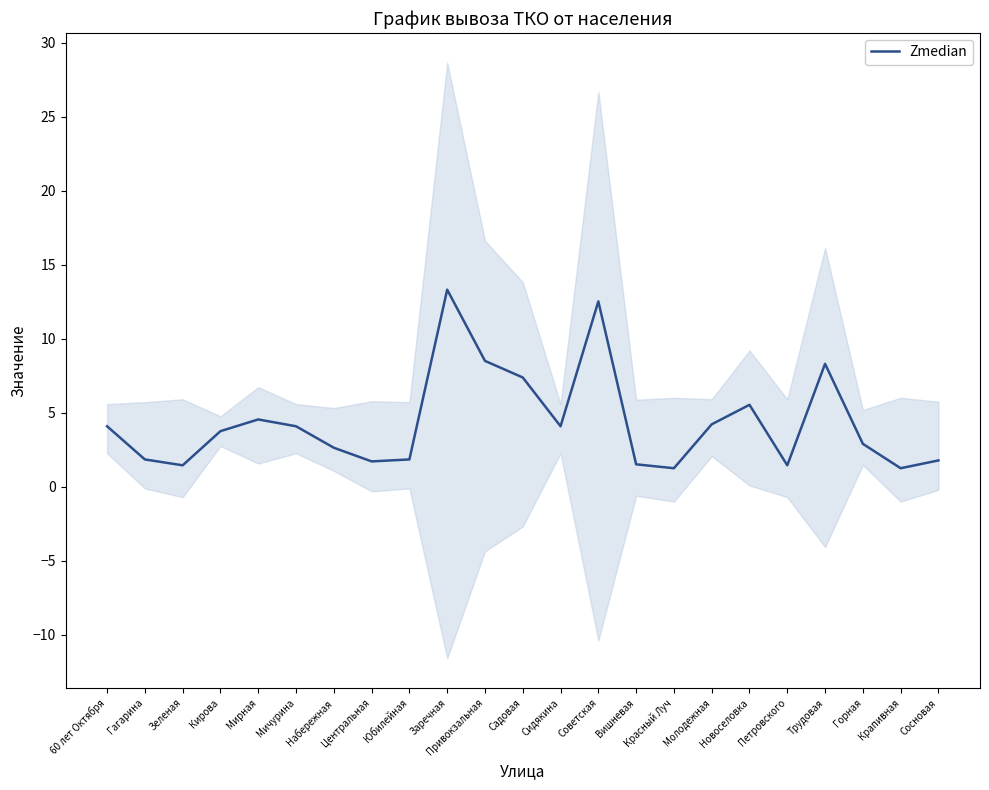

Rank the categories by value from lowest to highest.

Красный Луч, Крапивная, Зеленая, Петровского, Вишневая, Центральная, Сосновая, Гагарина, Юбилейная, Набережная, Горная, Кирова, 60 лет Октября, Мичурина, Сидякина, Молодежная, Мирная, Новоселовка, Садовая, Трудовая, Привокзальная, Советская, Заречная